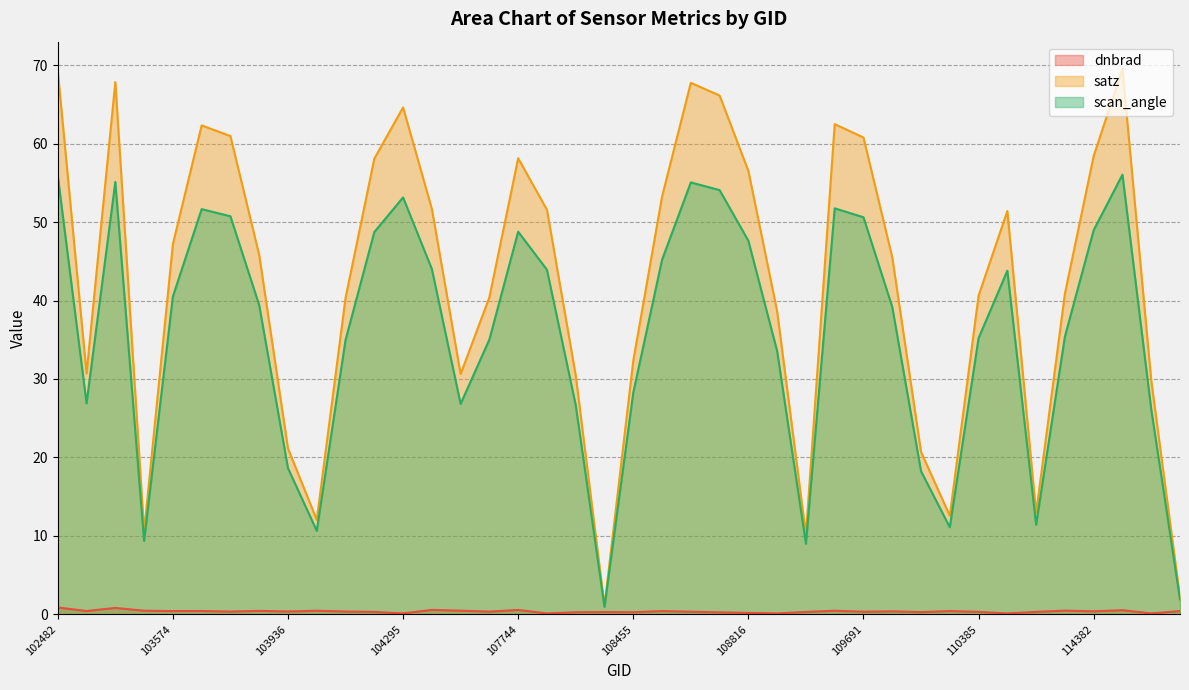

True or false: satz and dnbrad cross at least once.

False